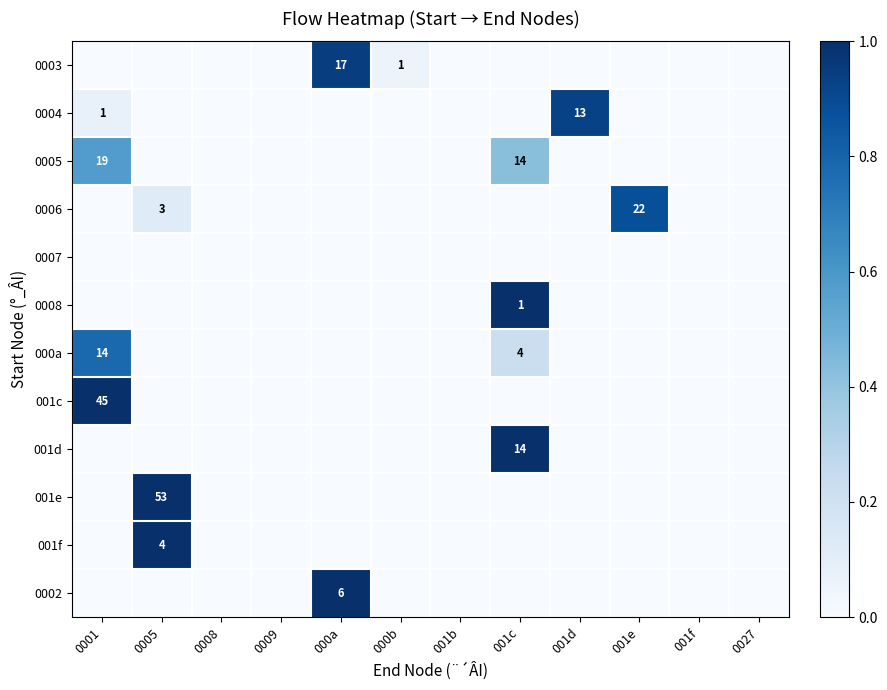

What is the spread (max minus min) of values at 0005?

1.0